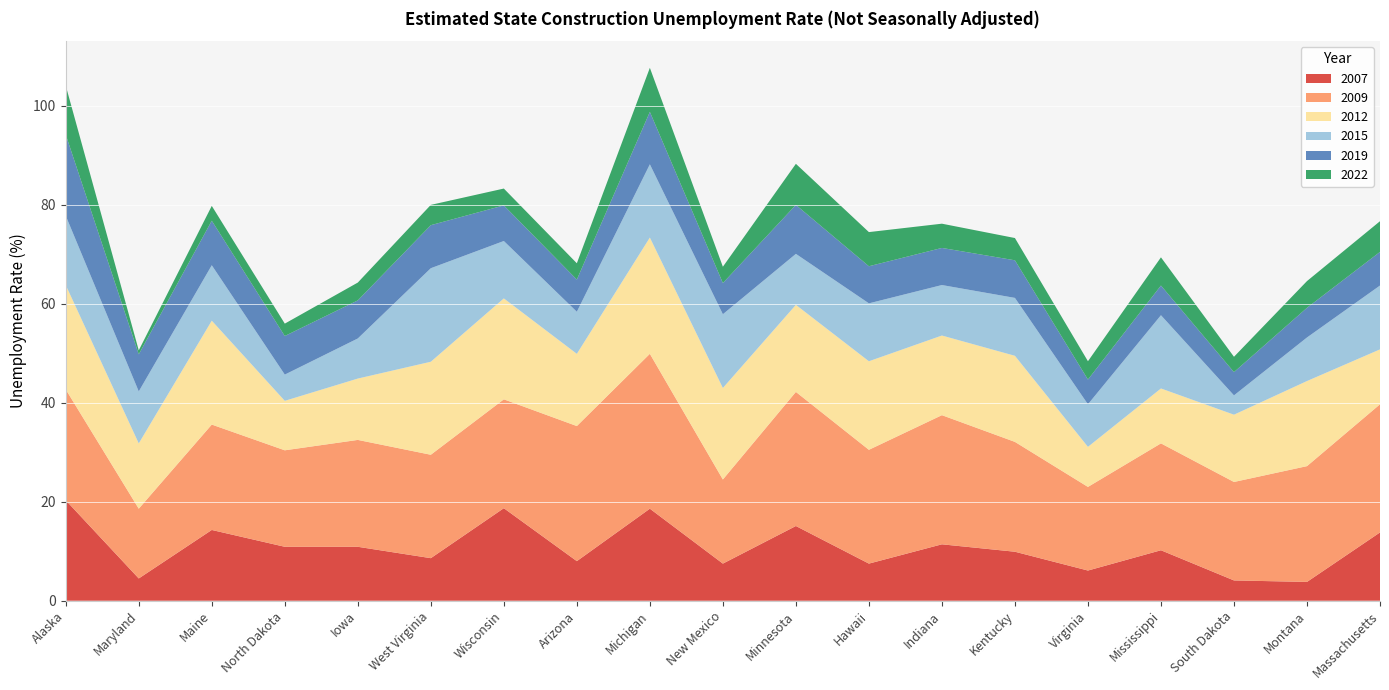

Reading right to left, list all the values displayed in this chart.

2007: 13.8	3.8	4.1	10.2	6.1	9.9	11.4	7.5	15.1	7.5	18.6	8.0	18.7	8.6	10.9	10.9	14.3	4.5	20.3
2009: 25.9	23.4	19.9	21.6	16.9	22.2	26.1	23.0	27.1	17.0	31.3	27.3	22.0	20.9	21.6	19.5	21.3	14.1	22.4
2012: 11.1	17.2	13.6	11.1	8.1	17.4	16.1	17.9	17.6	18.5	23.5	14.6	20.4	18.8	12.4	10.0	21.0	13.2	21.1
2015: 12.9	8.8	3.9	14.8	8.6	11.7	10.2	11.7	10.3	14.9	14.8	8.5	11.6	18.9	8.1	5.3	11.2	10.5	14.0
2019: 6.8	6.0	4.7	6.0	5.0	7.6	7.5	7.5	9.9	6.3	10.6	6.5	7.2	8.7	7.7	7.8	9.0	7.5	16.4
2022: 6.2	5.4	3.1	5.7	3.7	4.5	4.9	6.9	8.3	3.3	8.9	3.3	3.4	4.1	3.6	2.5	3.0	0.8	9.9